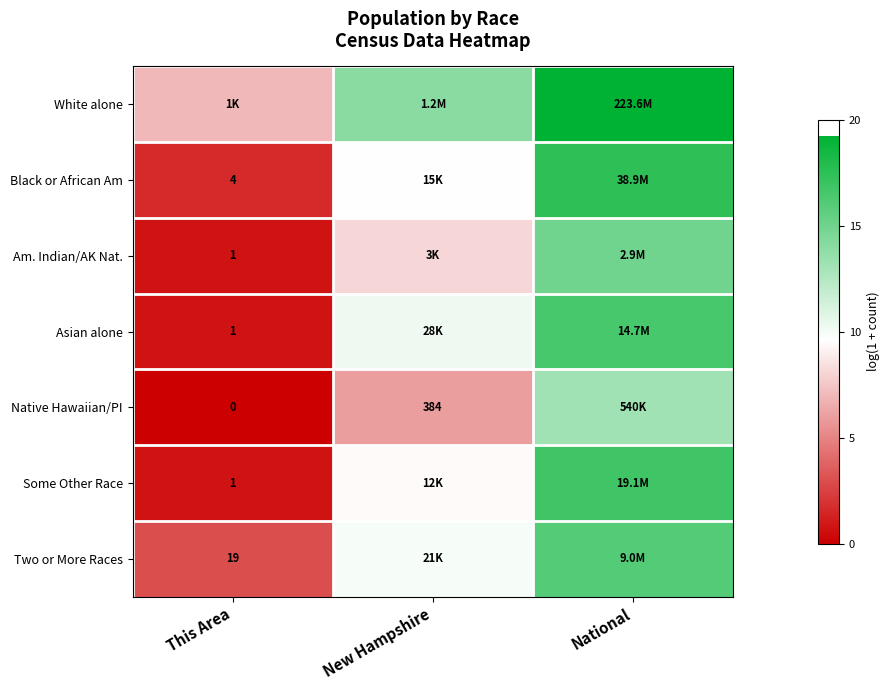

How many distinct data groups are displayed?

7